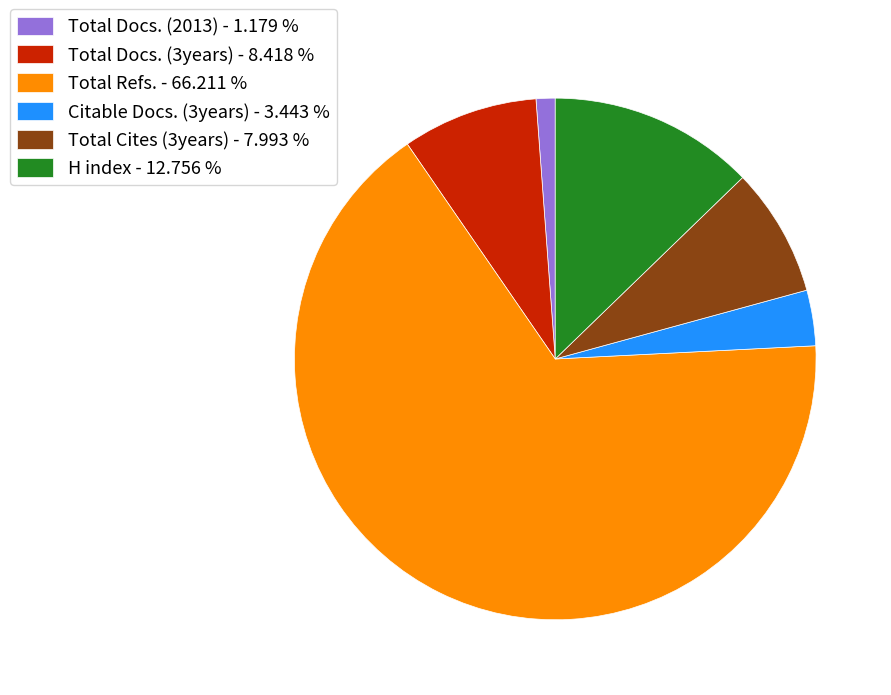

Does H index - 12.756 % account for over 50% of the chart?

No